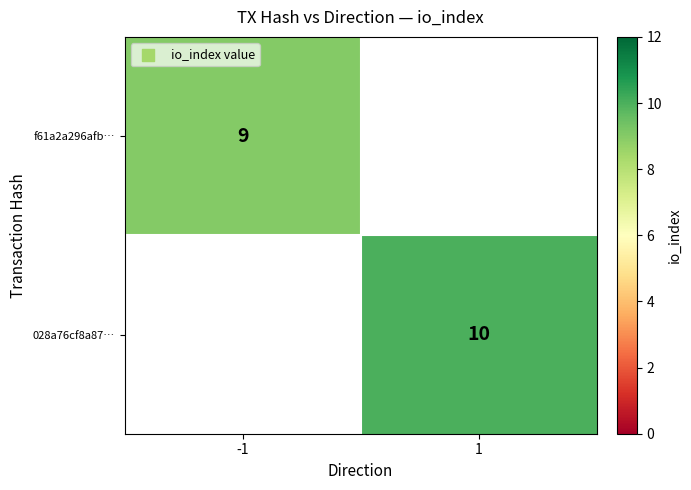

Is it true that 028a76cf8a87… equals 10 at 1?

True